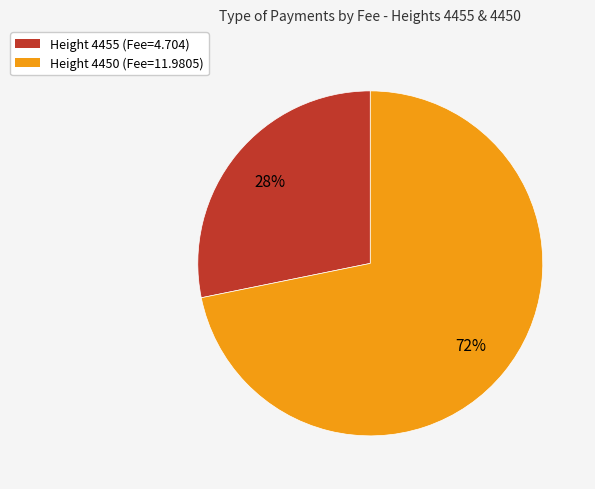

The Height 4450 (Fee=11.9805) slice represents 82% of the pie. True or false?

False